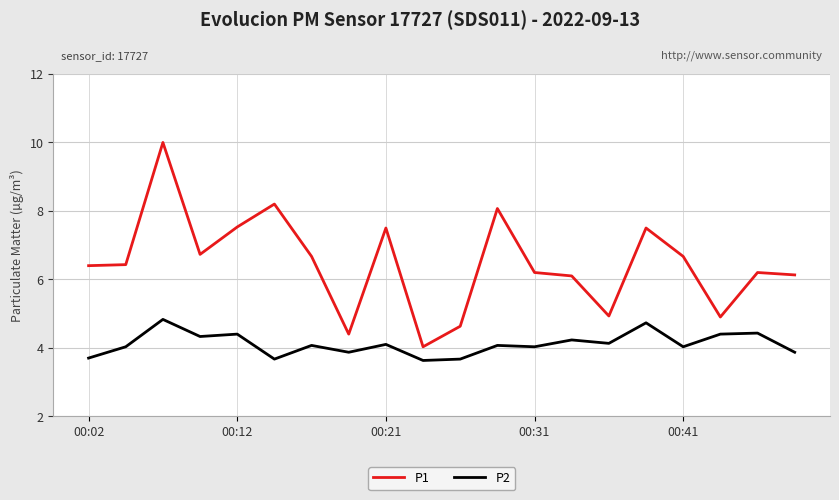

True or false: P2 and P1 cross at least once.

False